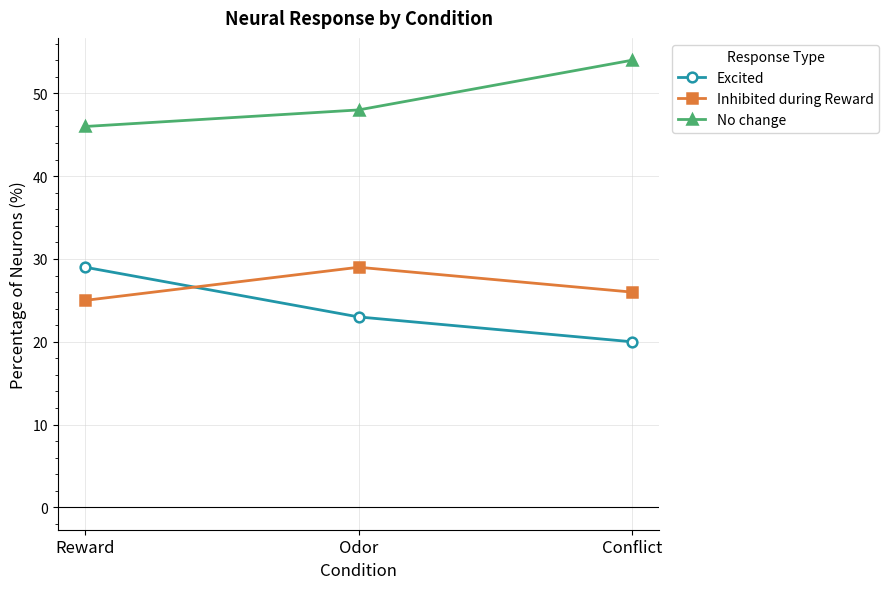

At how many categories does at least one series exceed 23?

3